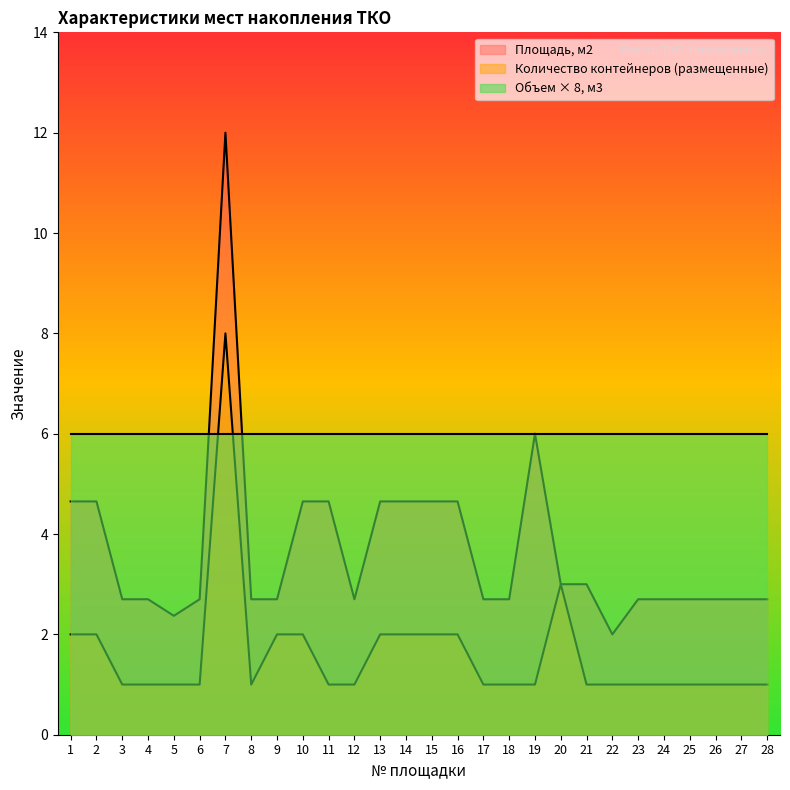

What is the difference between the maximum and minimum values in the Количество контейнеров (размещенные) series?

7.0